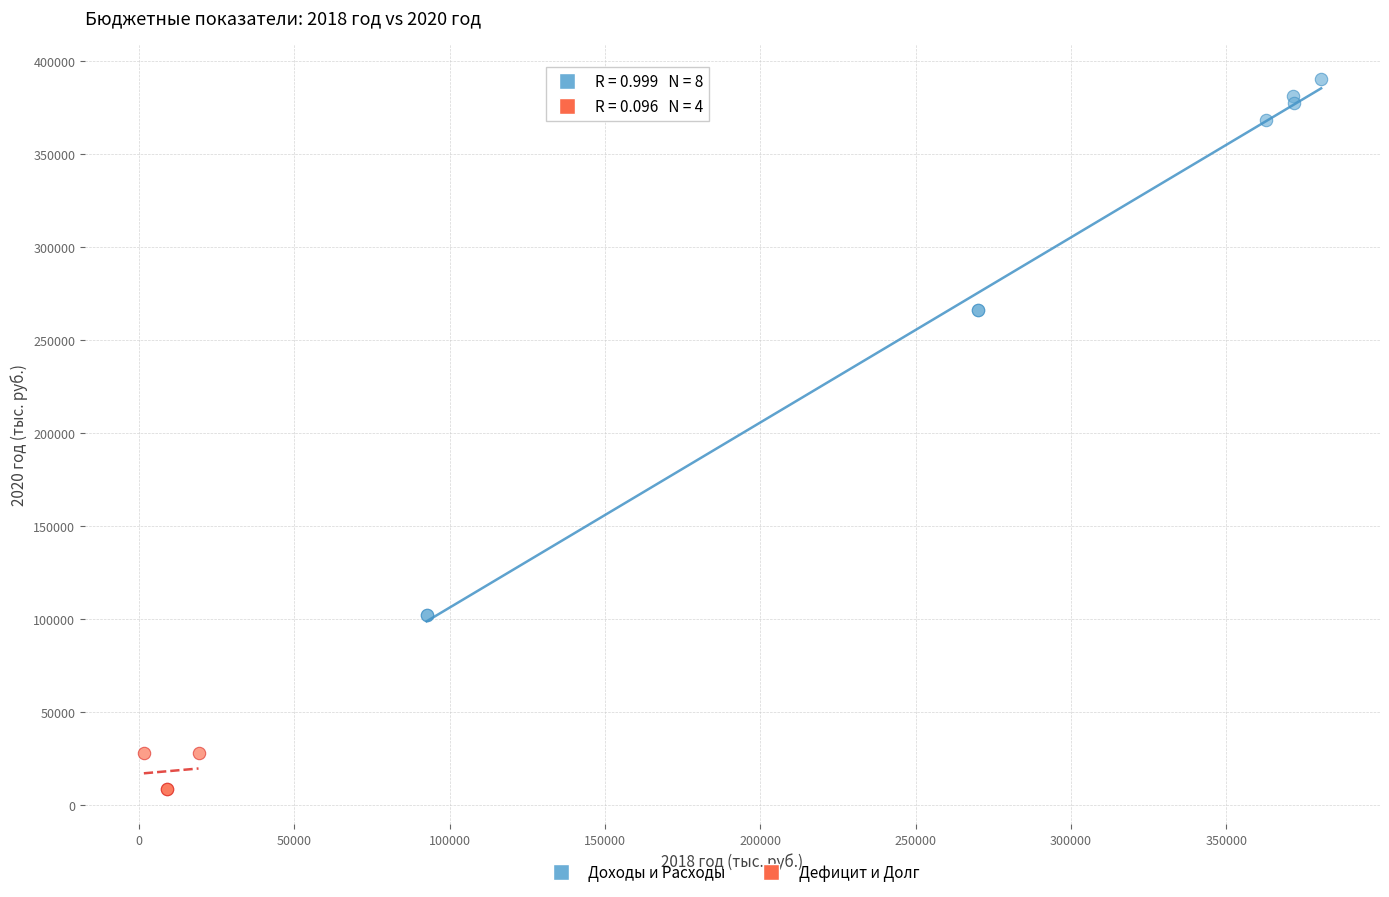

Which series contains the highest Y value?

Доходы и Расходы